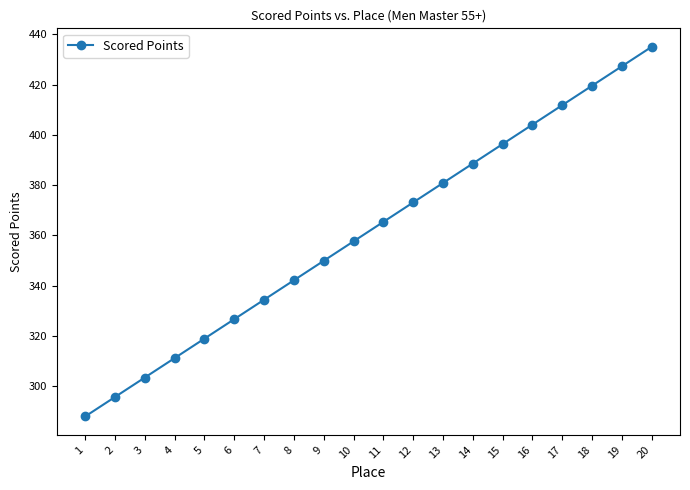

At which label does the data first exceed 365?

11